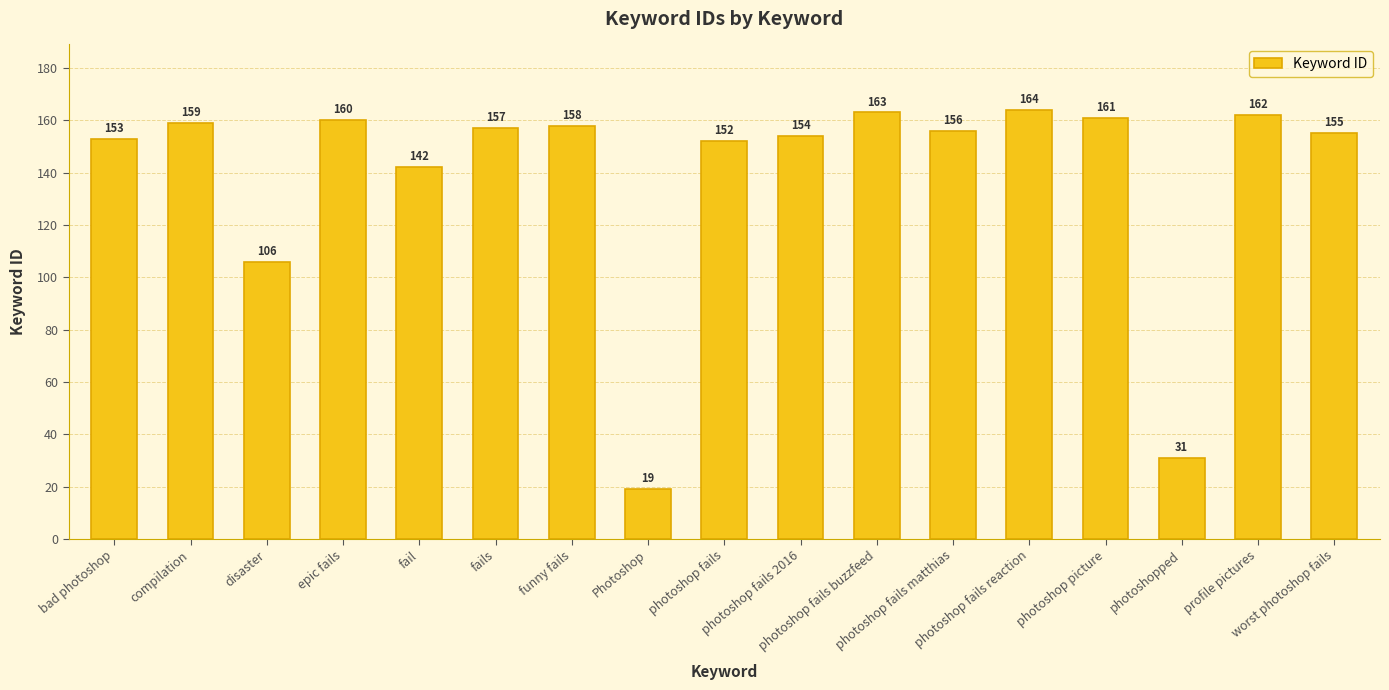

What is the sum of the values at photoshop fails matthias and epic fails?

316